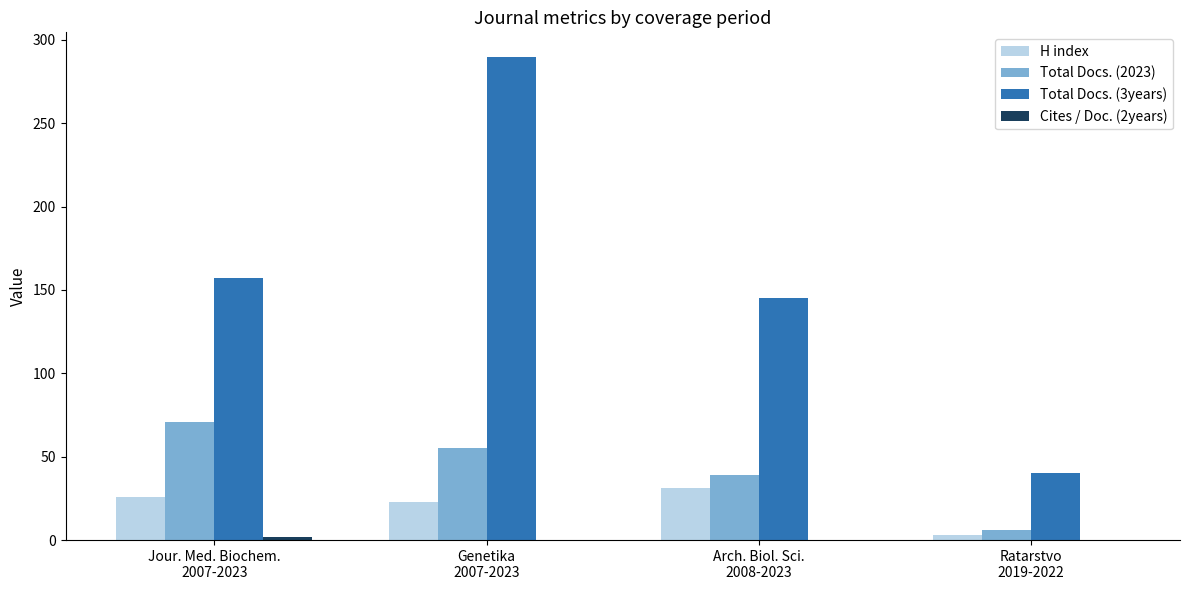

Read the H index value at Ratarstvo
2019-2022.

3